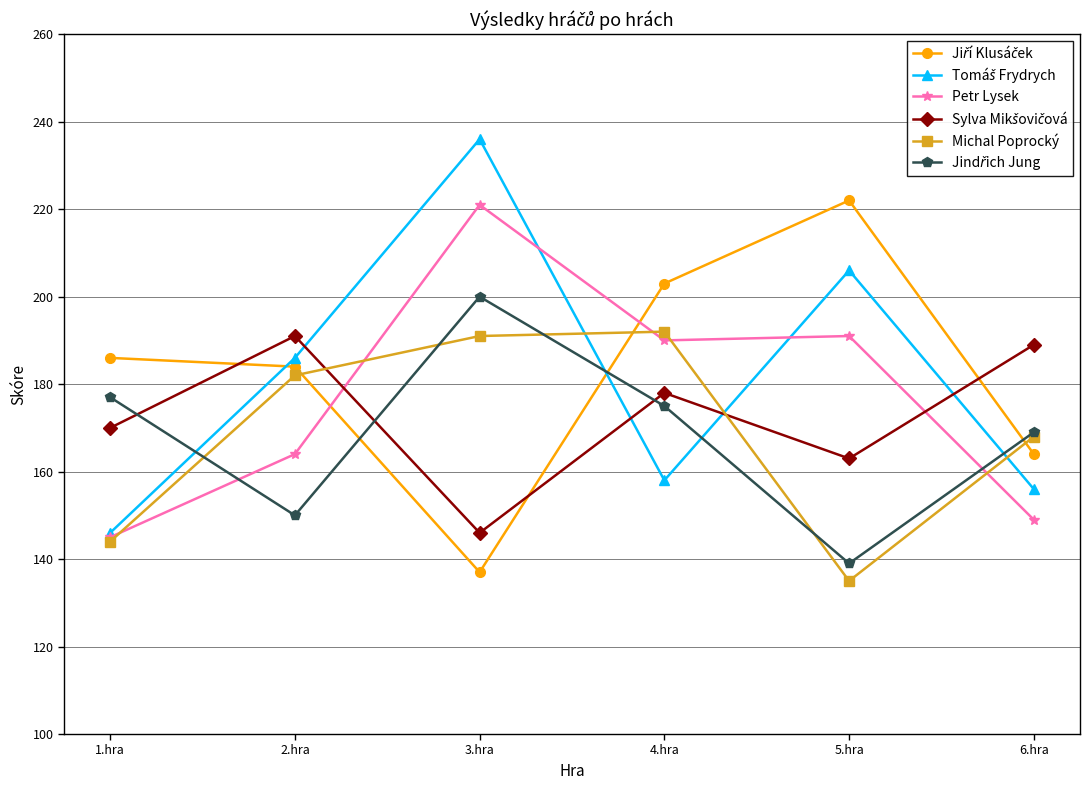

At how many categories does at least one series exceed 171?

6